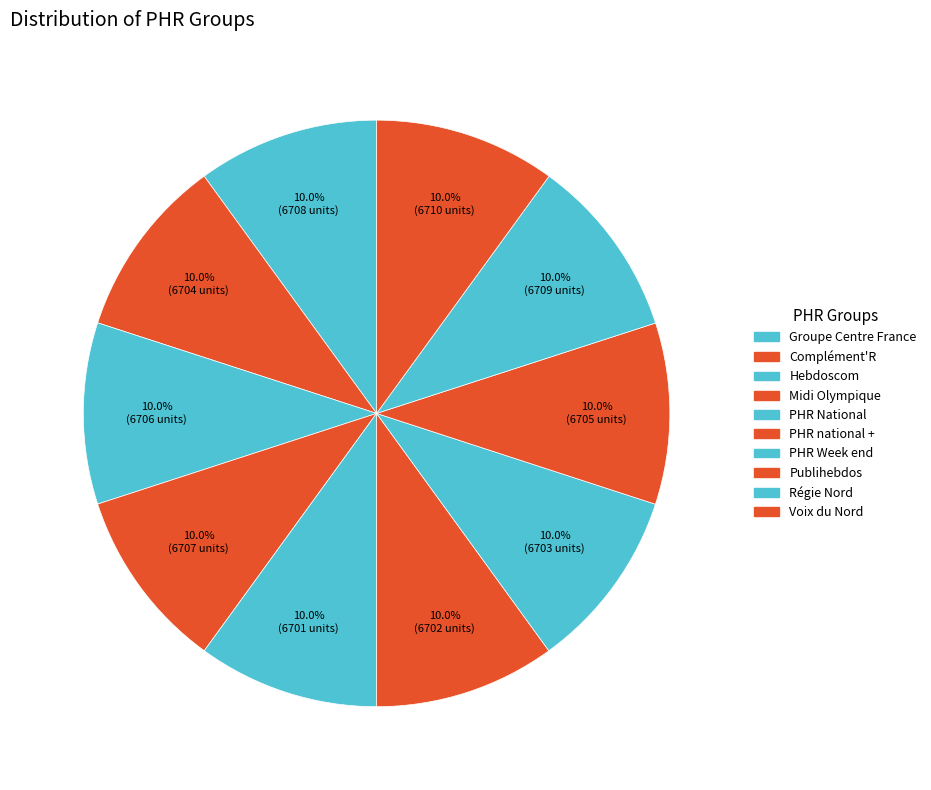

Approximately how many times larger is the value at Voix du Nord compared to PHR National?

1.0